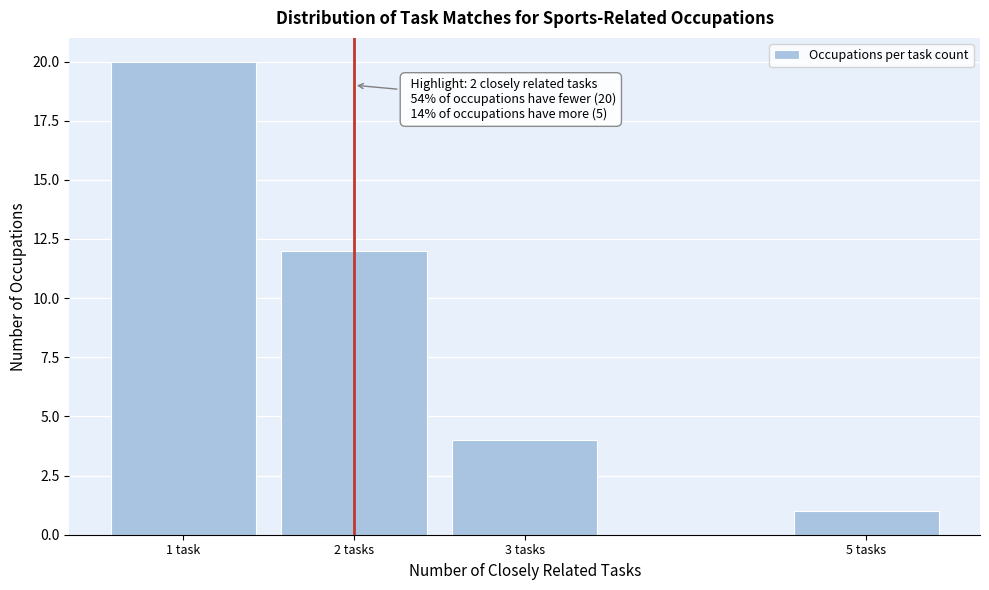

Reading left to right, transcribe all the data shown in this chart.

20	12	4	1